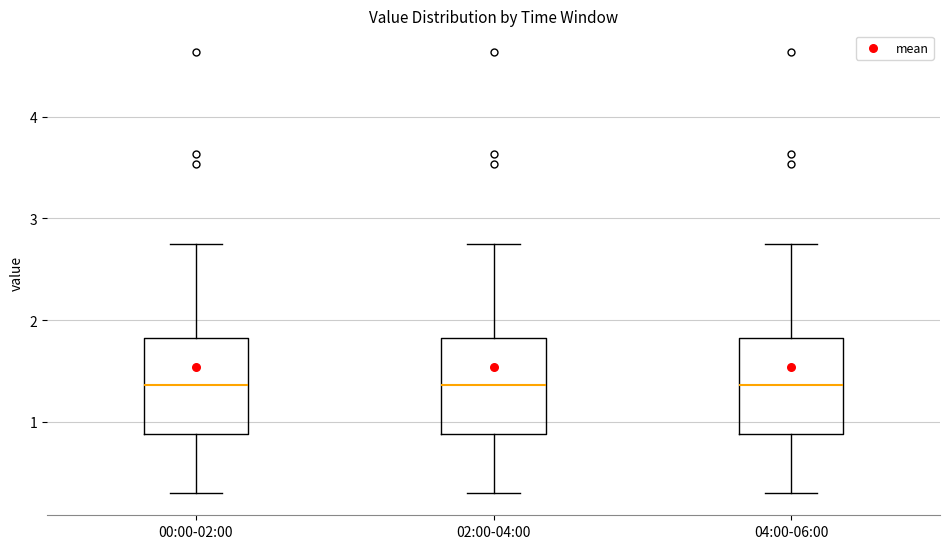

Reading left to right, transcribe this box plot: for each box, give where its median line is, the range the box spans, and where its two whiskers end, as read against the y-axis. The values are not printed on the chart, so give them approximately, as read against the axis.

00:00-02:00: median 1.4, box 0.9 to 1.8, whiskers 0.3 to 2.8
02:00-04:00: median 1.4, box 0.9 to 1.8, whiskers 0.3 to 2.8
04:00-06:00: median 1.4, box 0.9 to 1.8, whiskers 0.3 to 2.8